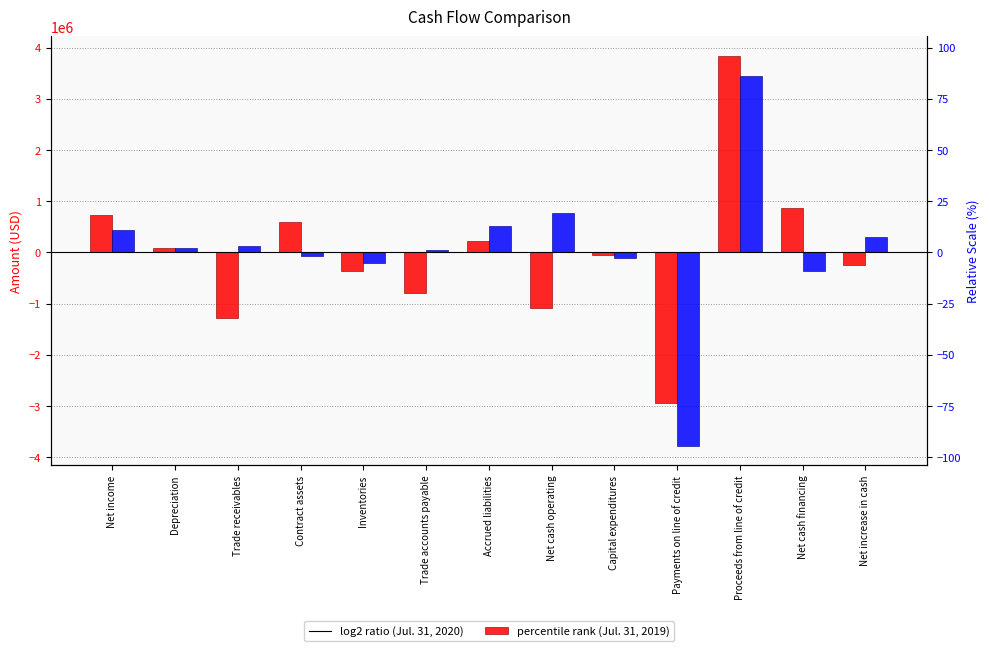

List the labels in order of Jul. 31, 2020 value, smallest first.

Payments on line of credit, Trade receivables, Net cash operating, Trade accounts payable, Inventories, Net increase in cash, Capital expenditures, Depreciation, Accrued liabilities, Contract assets, Net income, Net cash financing, Proceeds from line of credit